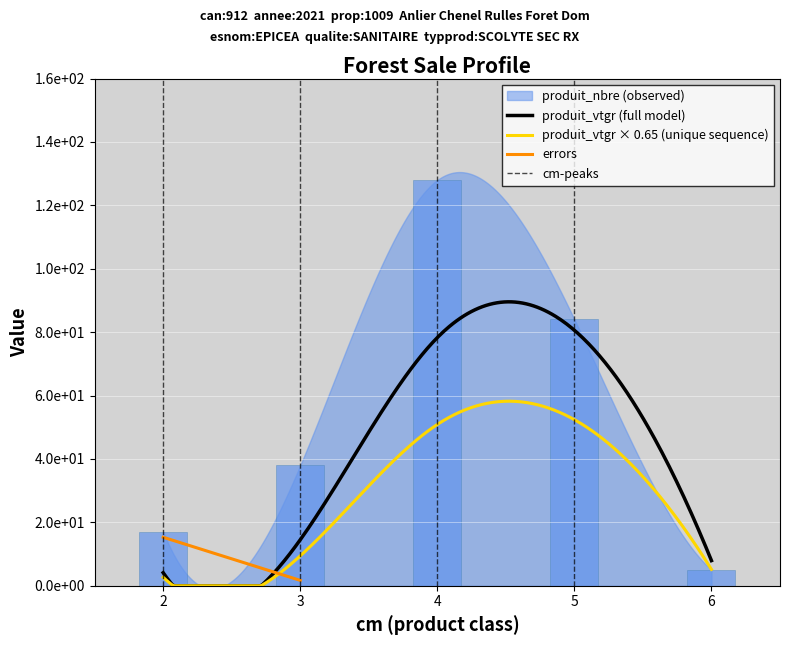

Reading right to left, what are all the values shown in this chart?

produit_nbre: 6=5.0	5=84.0	4=128.0	3=38.0	2=17.0
produit_vtgr: 6=7.9	5=80.6	4=78.3	3=14.5	2=4.1
cm: 6=6.0	5=5.0	4=4.0	3=3.0	2=2.0